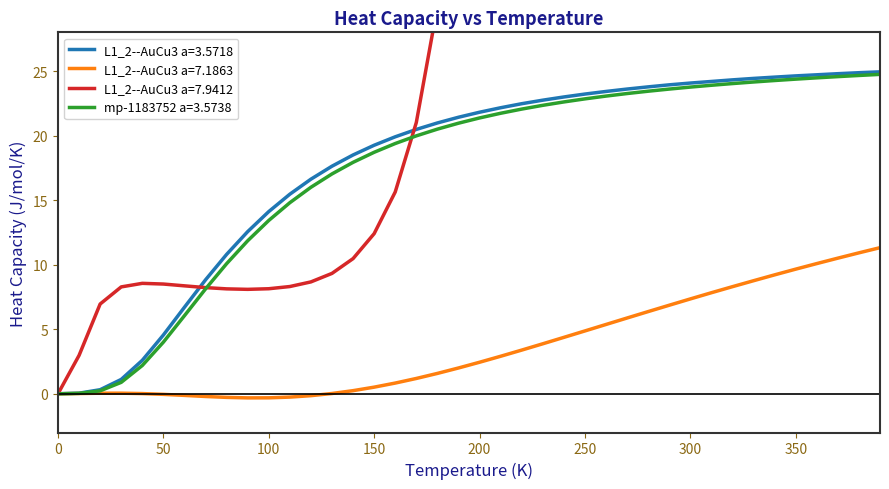

True or false: L1_2--AuCu3 a=7.1863 has a value of 9.7 at 350.

True